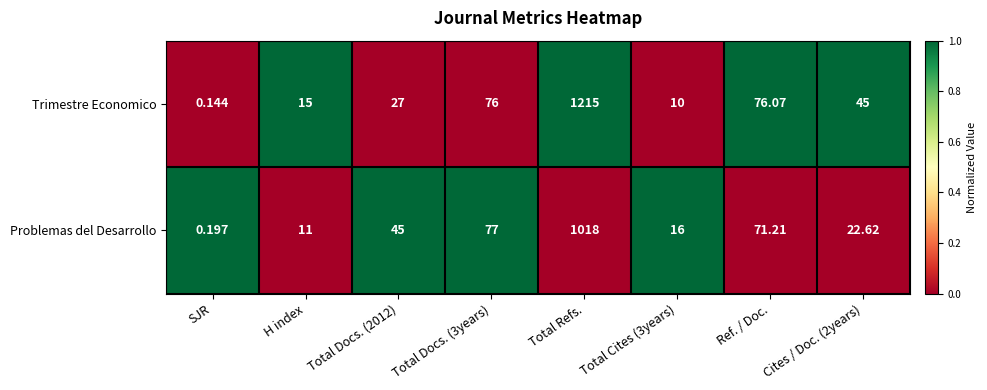

Rank the series by their maximum value, from lowest to highest.

Problemas del Desarrollo, Trimestre Economico